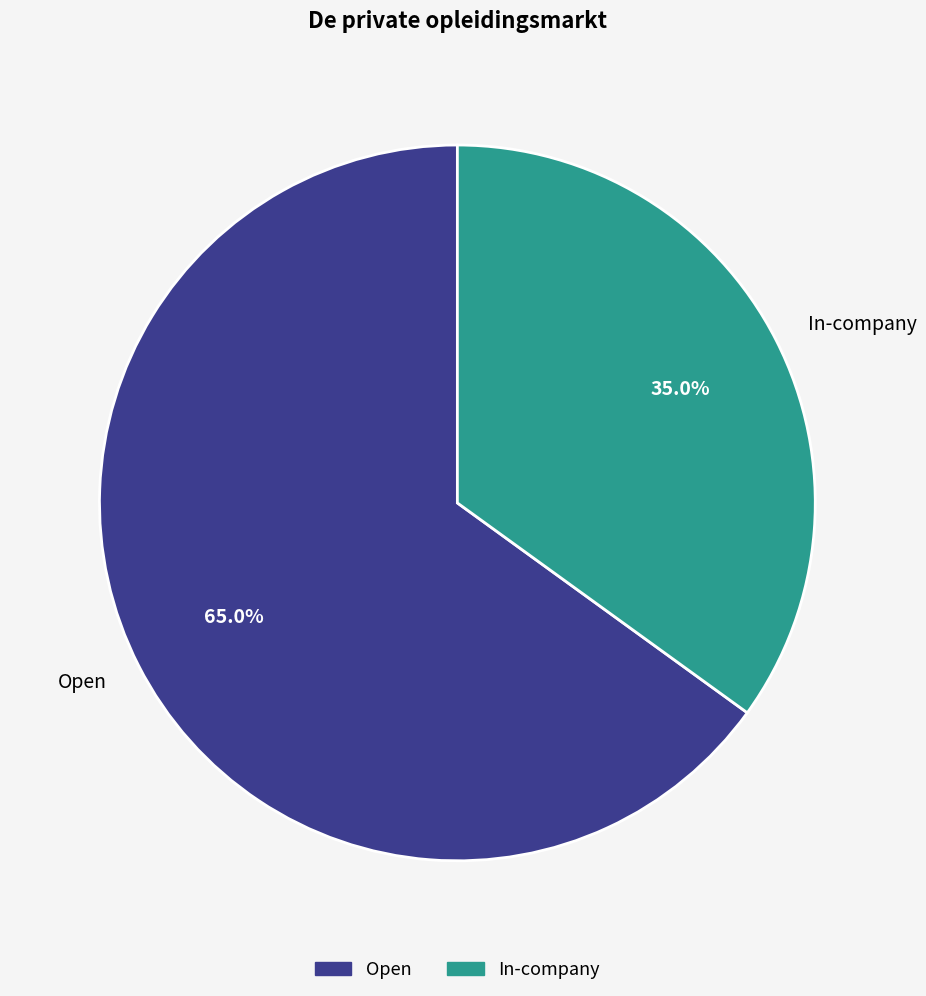

How many slices are in this pie chart?

2